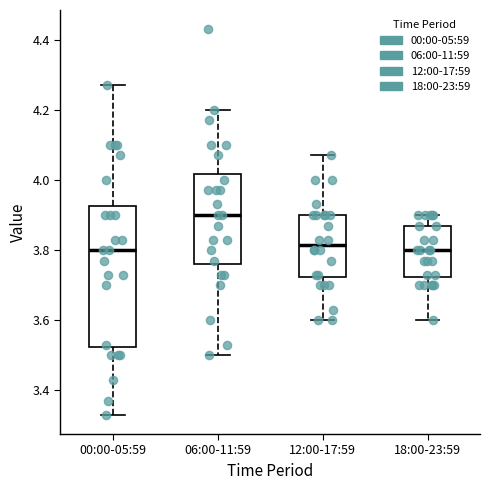

Where does the median line of the box for 18:00-23:59 sit on the y-axis? The values are not printed on the chart, so give them approximately, as read against the axis.

3.80